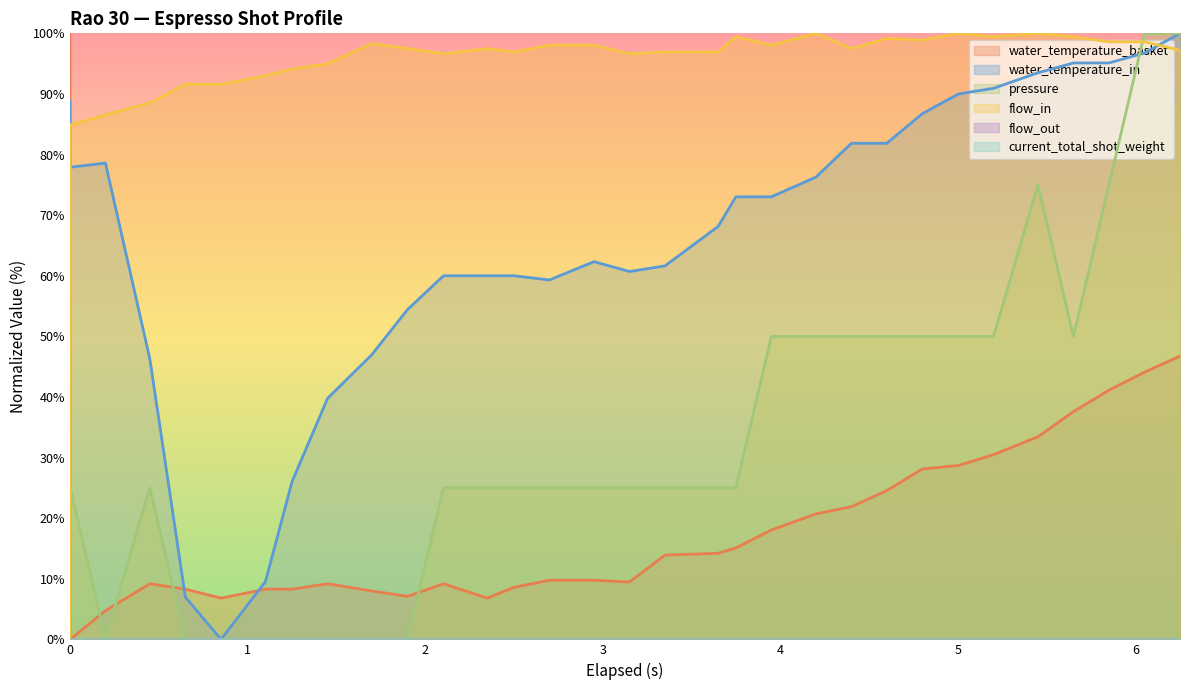

What is the difference between the second highest and second lowest values in the flow_in series?

15.1